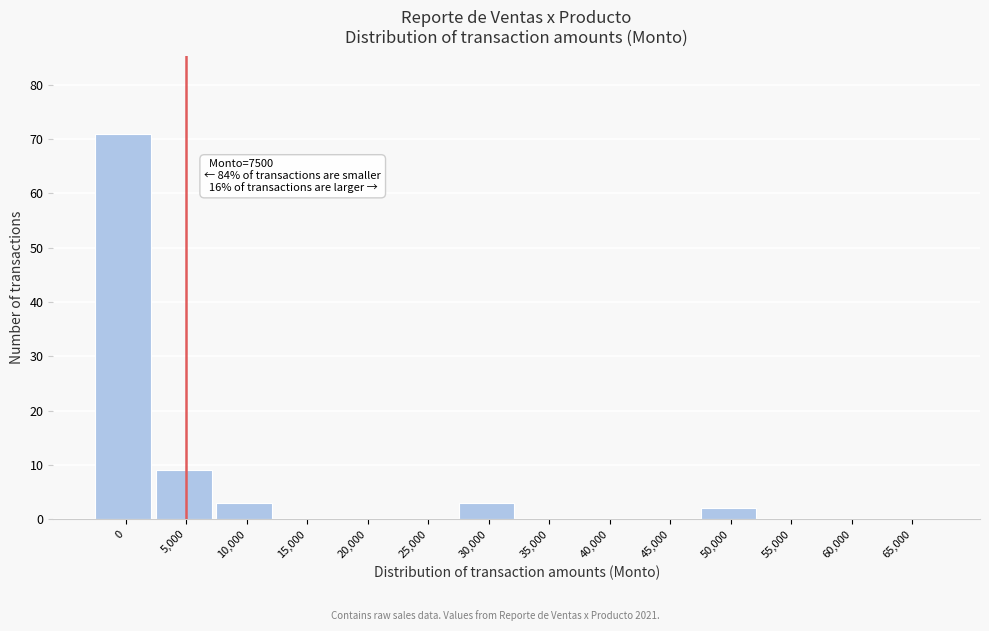

Reading right to left, extract all data points from this chart.

65,000=0	60,000=0	55,000=0	50,000=2	45,000=0	40,000=0	35,000=0	30,000=3	25,000=0	20,000=0	15,000=0	10,000=3	5,000=9	0=71